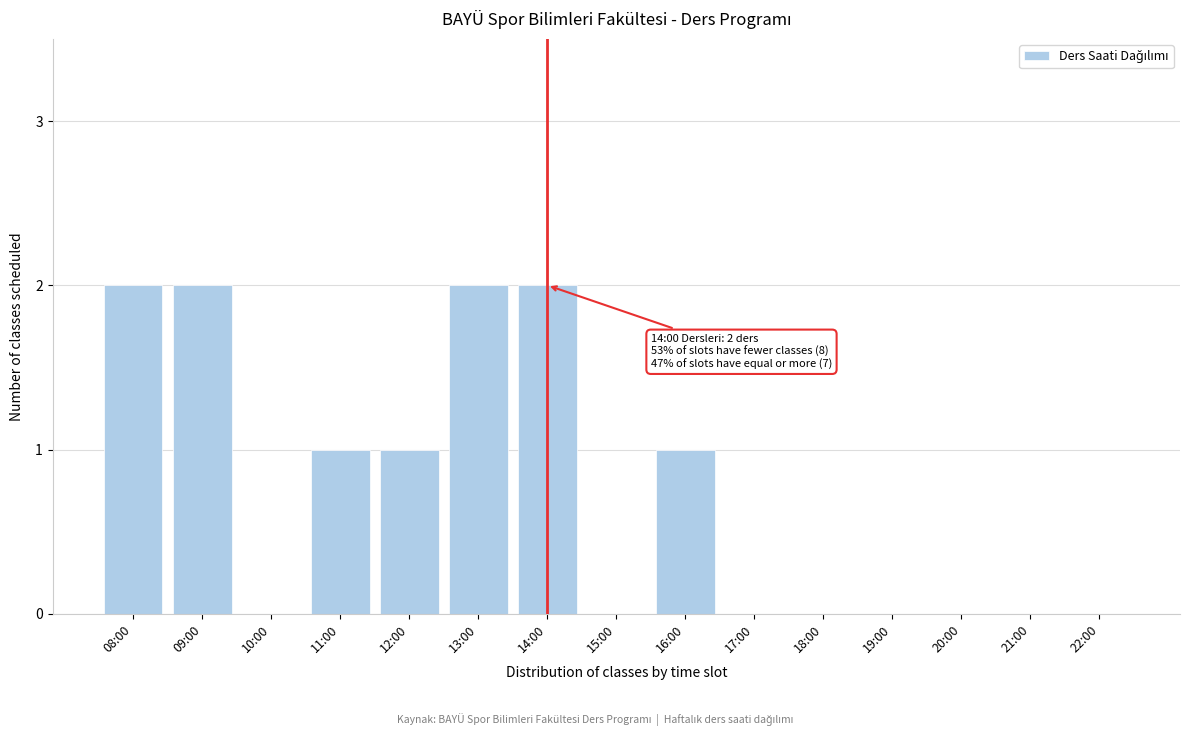

Reading left to right, transcribe all the data shown in this chart.

08:00=2	09:00=2	10:00=0	11:00=1	12:00=1	13:00=2	14:00=2	15:00=0	16:00=1	17:00=0	18:00=0	19:00=0	20:00=0	21:00=0	22:00=0